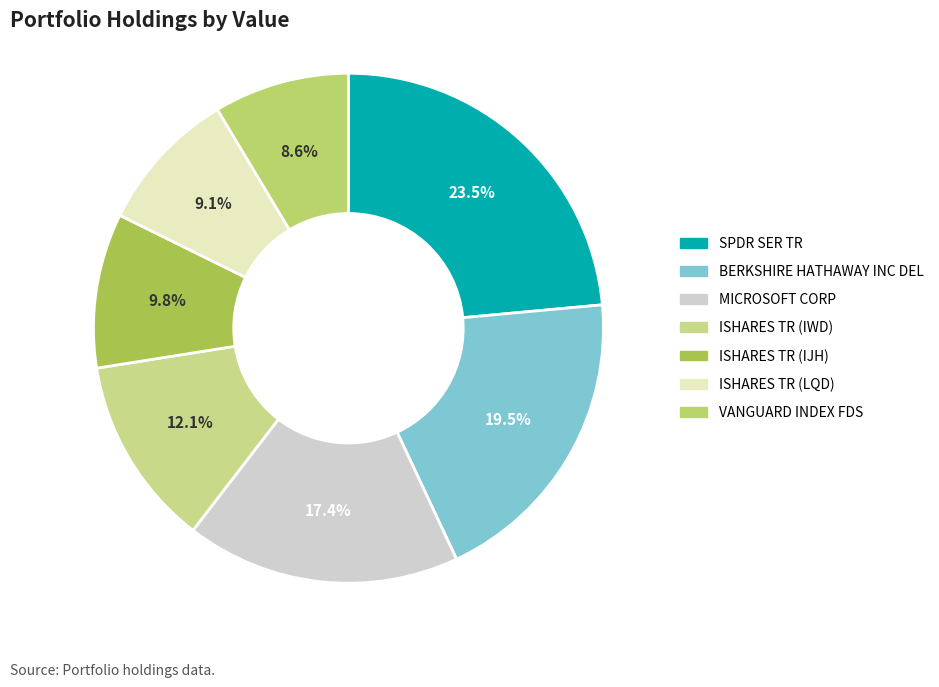

The ISHARES TR (IWD) slice represents 12% of the pie. True or false?

True